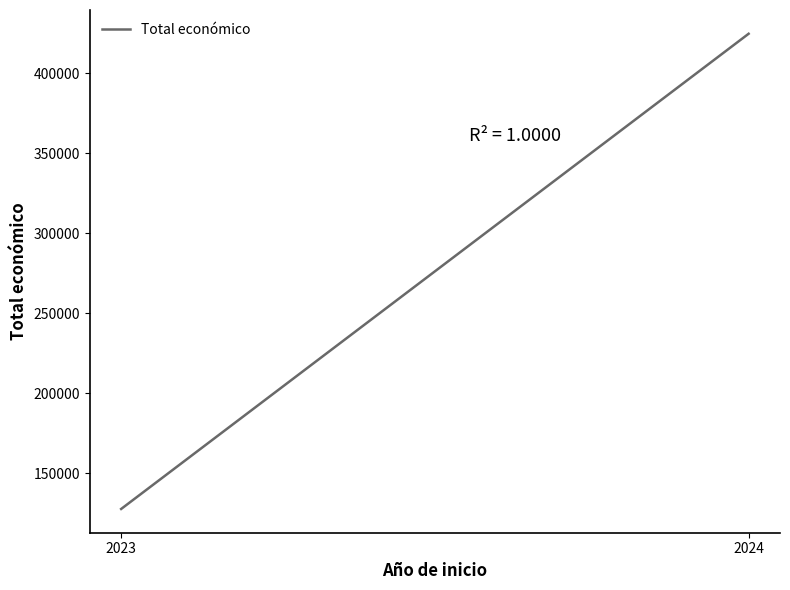

What is the maximum value shown in the chart?

424720.0